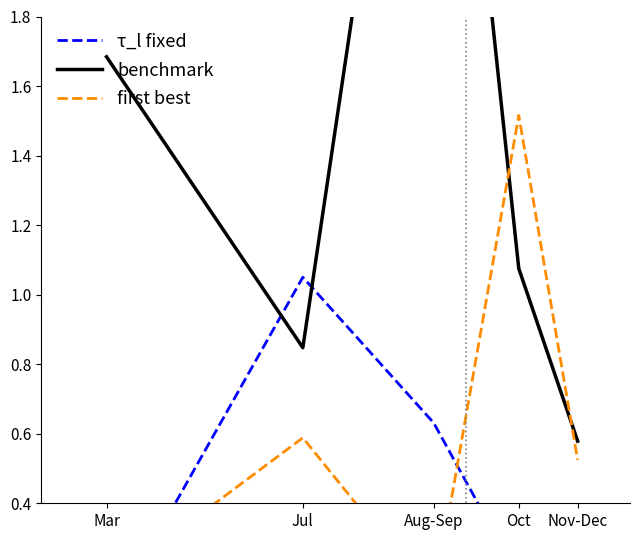

Reading right to left, transcribe all the data shown in this chart.

τ_l fixed: 0.4	0.2	0.6	1.1	0.0
benchmark: 0.6	1.1	3.4	0.8	1.7
first best: 0.5	1.5	0.1	0.6	0.2